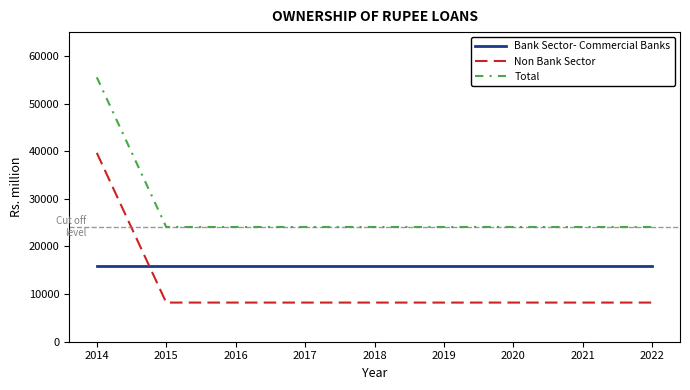

What is the difference between the highest and lowest values at 2016?

15870